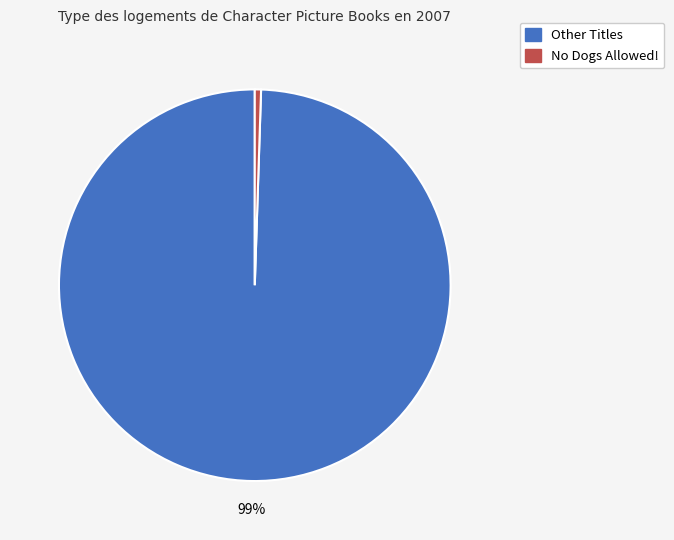

To the nearest percent, what is the average slice percentage?

50%